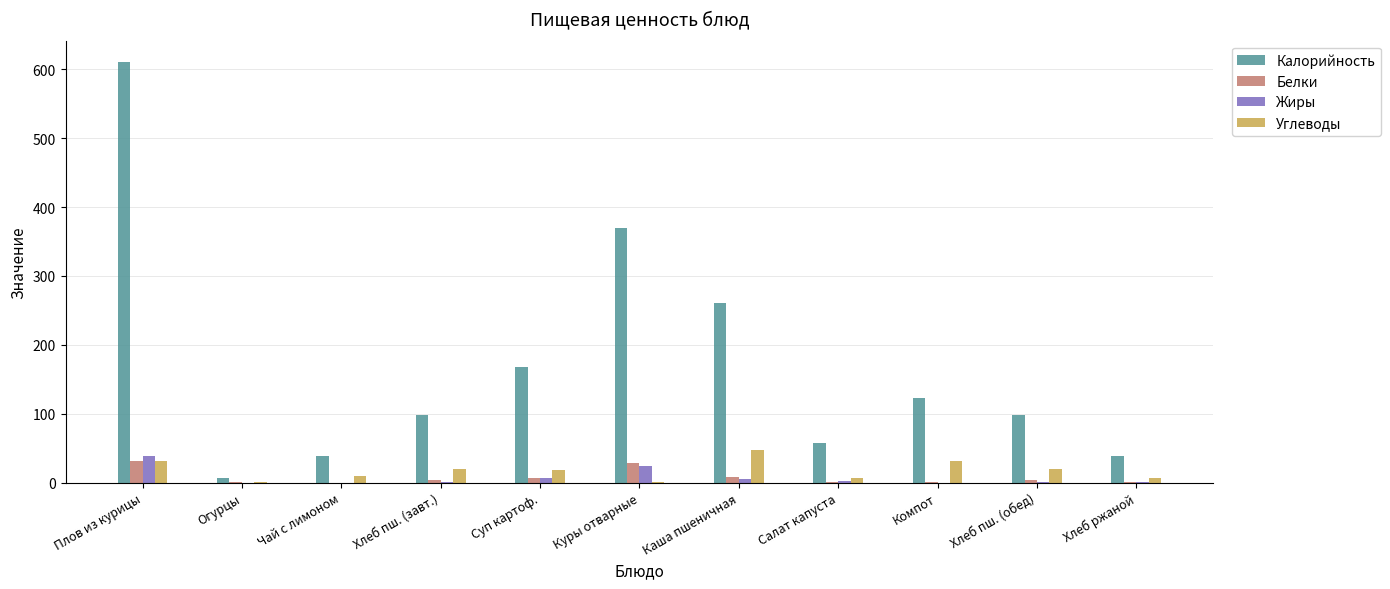

At which category is the sum across all series the highest?

Плов из курицы